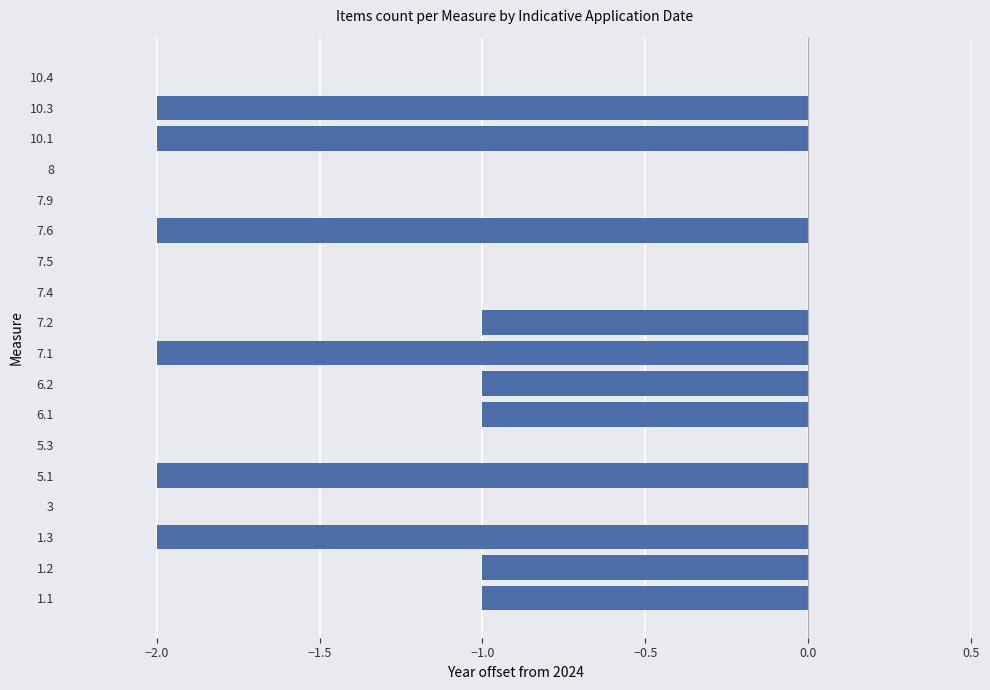

The chart shows a value of 0 at 6.2. True or false?

False